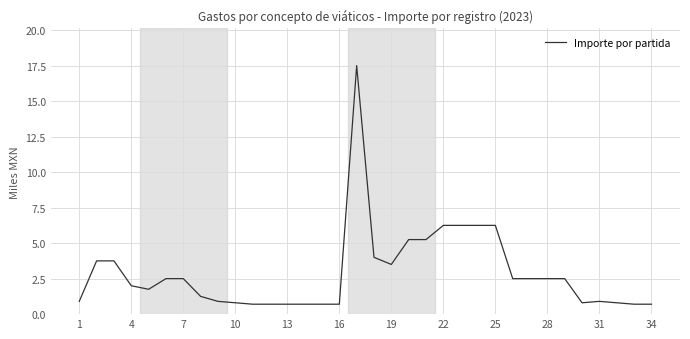

What is the smallest value displayed?

0.7